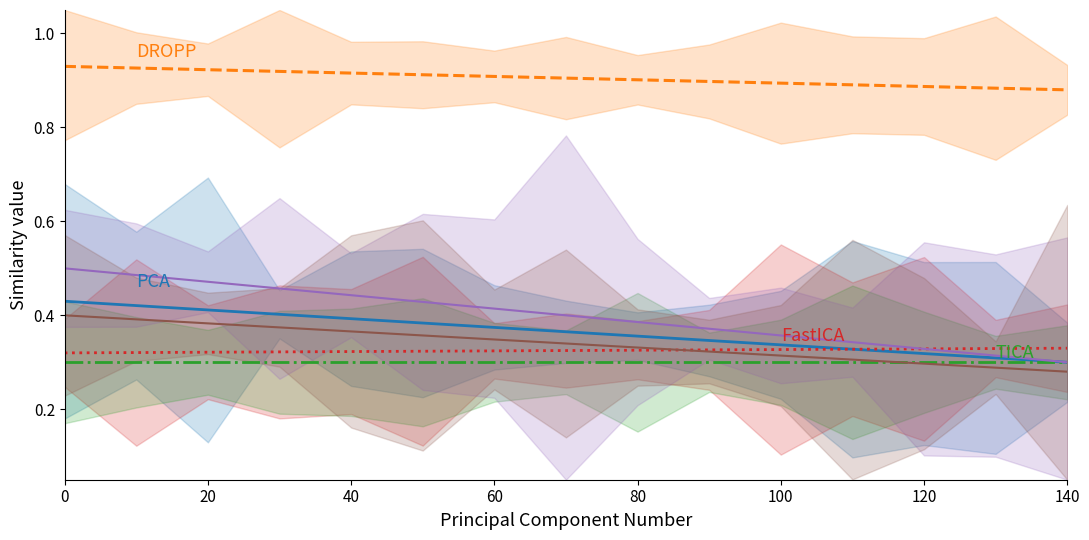

True or false: DROPP has a value of 0.9 at 60.

True